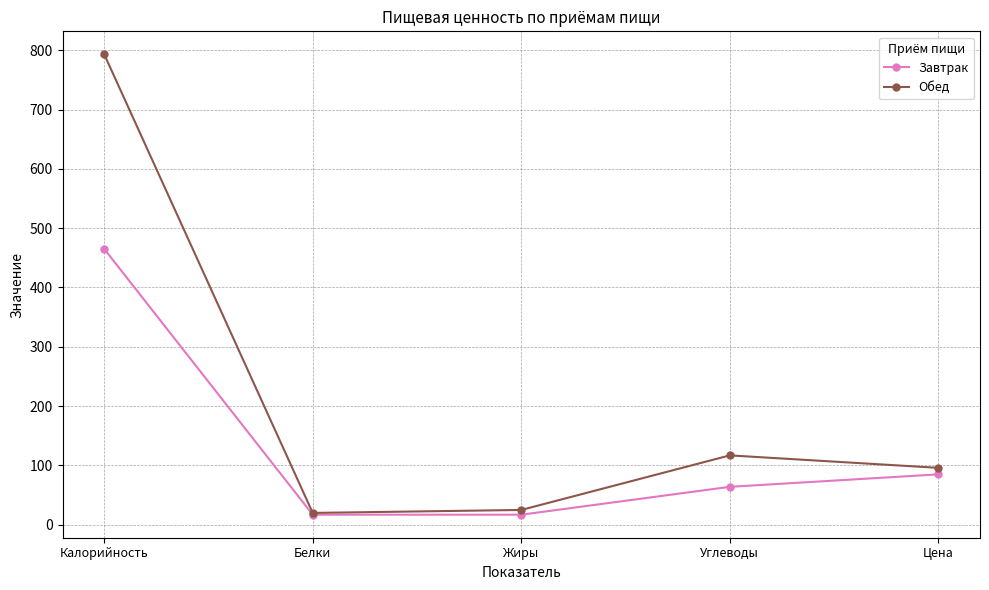

Reading left to right, what are all the values shown in this chart?

Завтрак: Калорийность=465	Белки=17	Жиры=17	Углеводы=64	Цена=85
Обед: Калорийность=793	Белки=20	Жиры=25	Углеводы=117	Цена=96